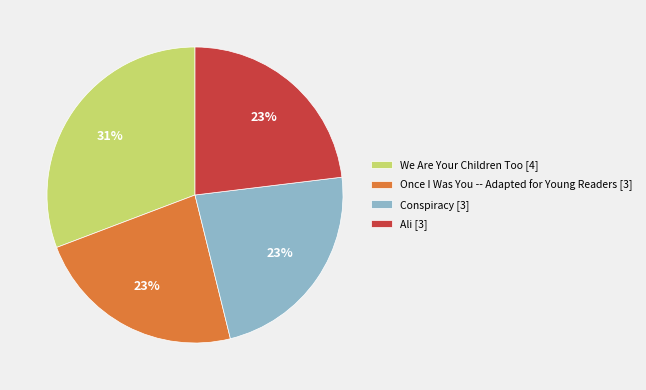

Is there any slice that represents more than half of the pie?

No